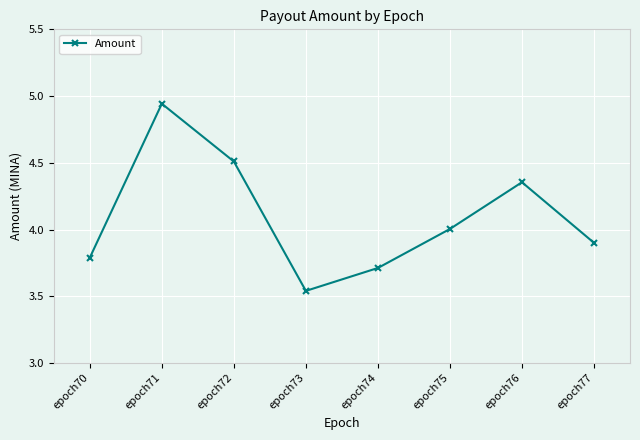

Does the chart display data point markers on the line(s)?

Yes